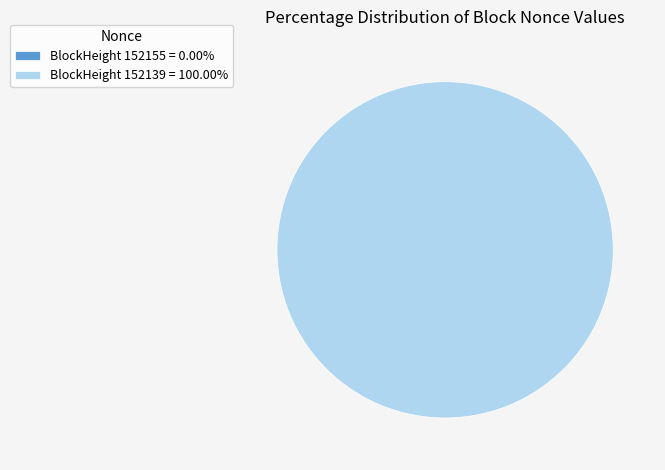

How many segments does this pie chart have?

2